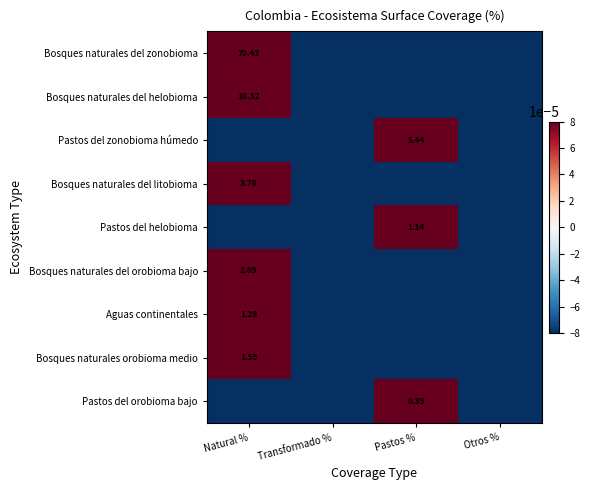

At which label does Bosques naturales orobioma medio reach its minimum?

Transformado %